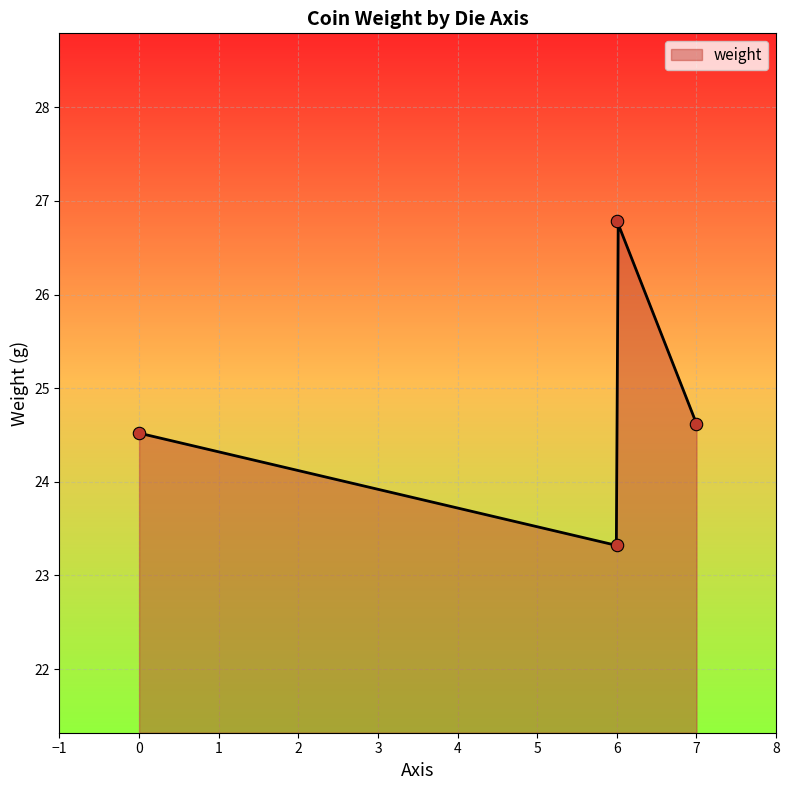

True or false: weight has a value of 41.8 at 0.

False